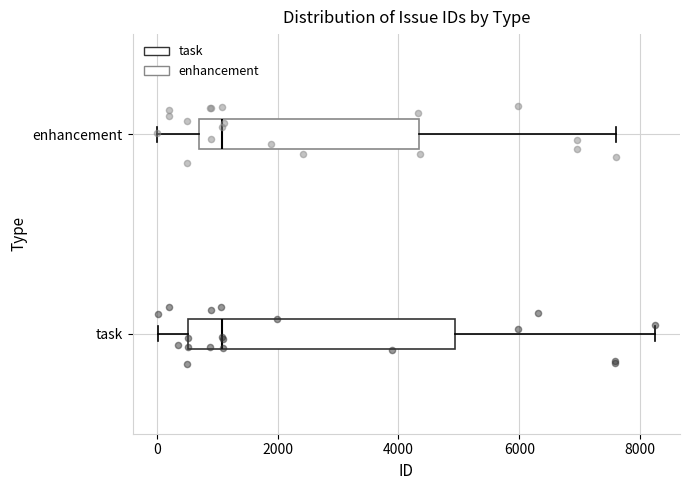

Where is the right edge of the box for enhancement on the x-axis? The values are not printed on the chart, so give them approximately, as read against the axis.

4400